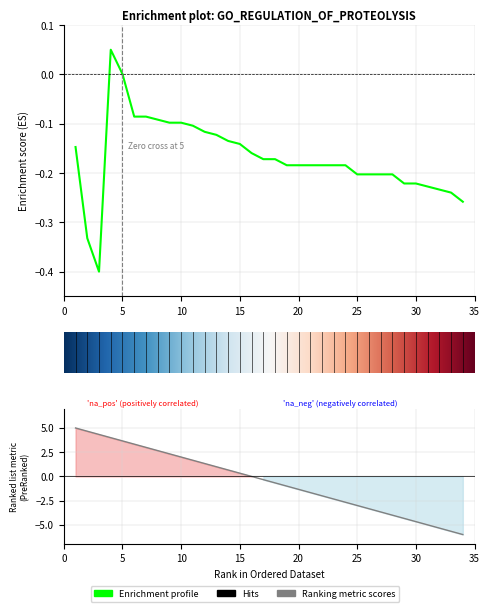

What is the value of the 31st point from the left?

-0.2